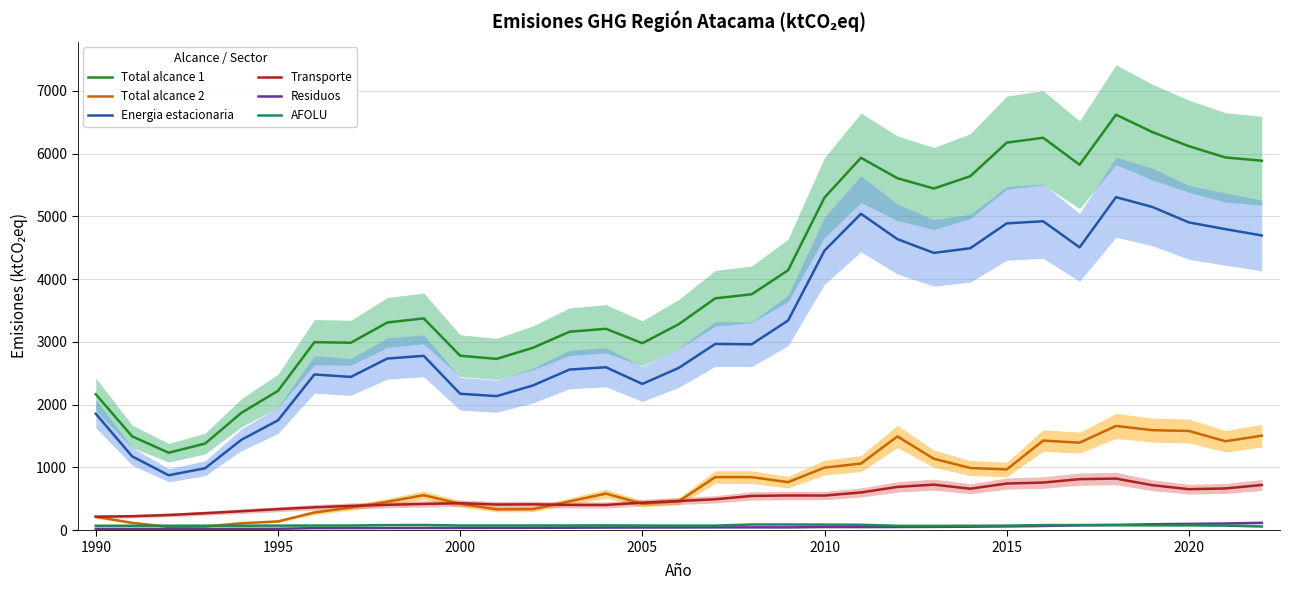

Does the chart display data point markers on the line(s)?

No